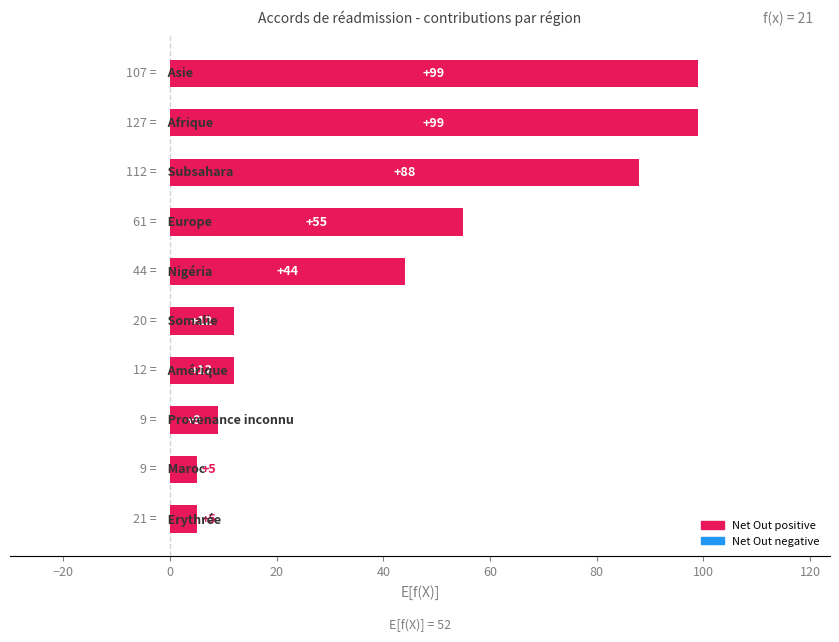

What is the sum of all values?

428